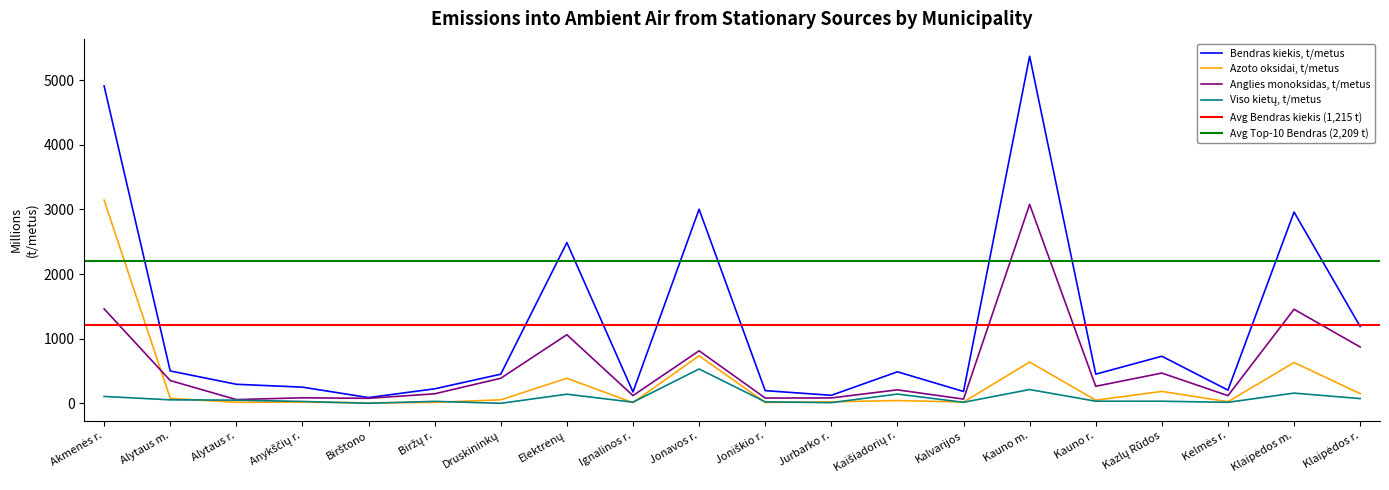

What position from the right is Alytaus m.?

19